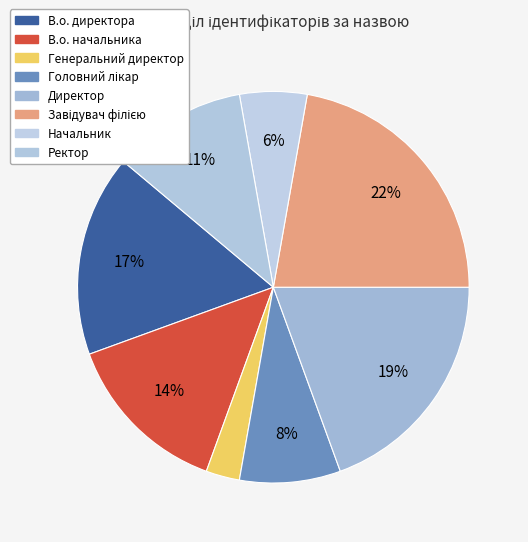

How many slices are in this pie chart?

8